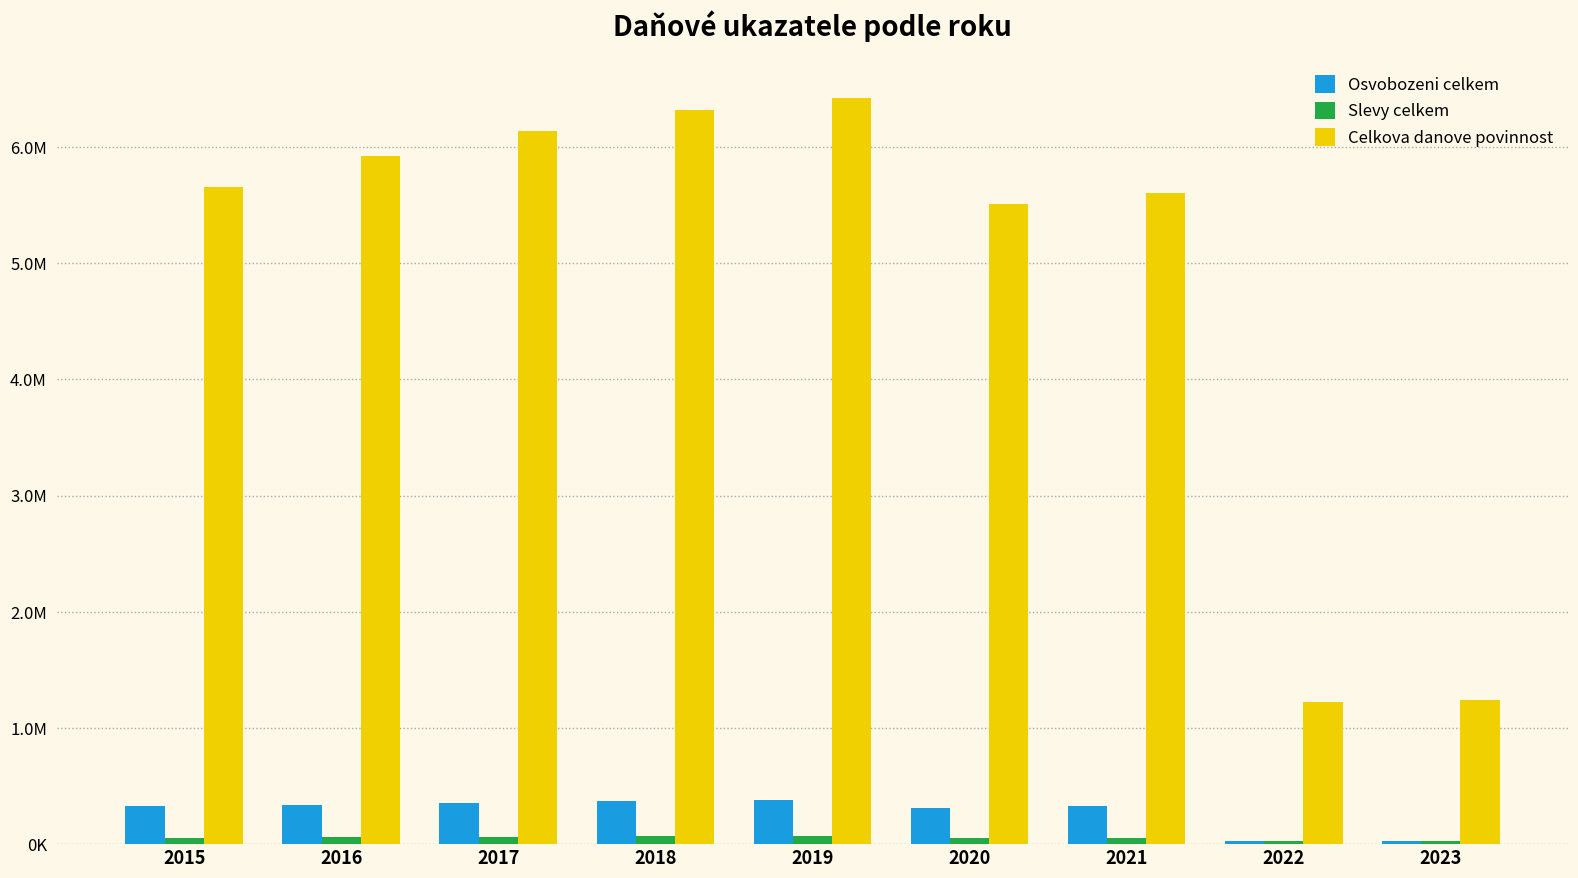

Are the bars horizontal?

No